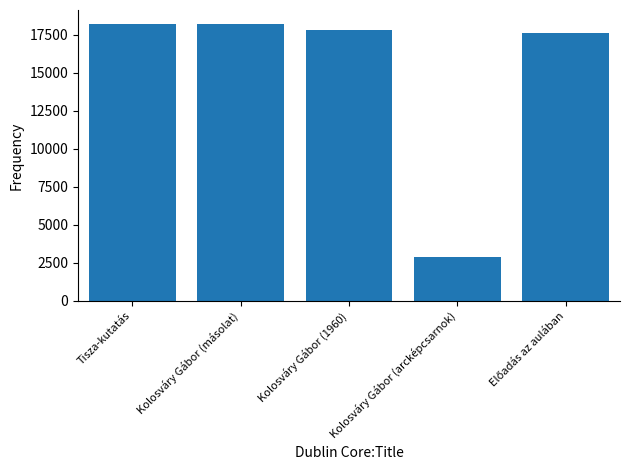

Are the bars horizontal?

No